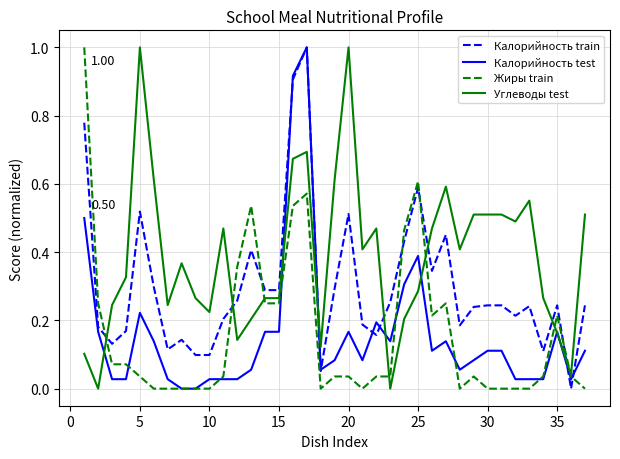

Count the number of categories in the chart.

37